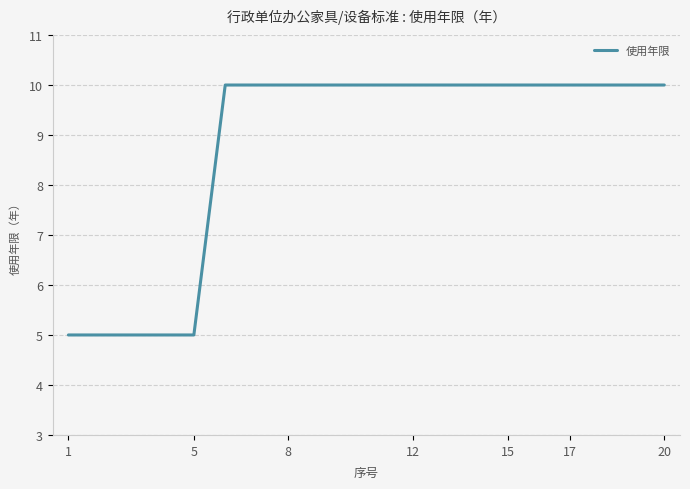

What is the minimum value shown in the chart?

5